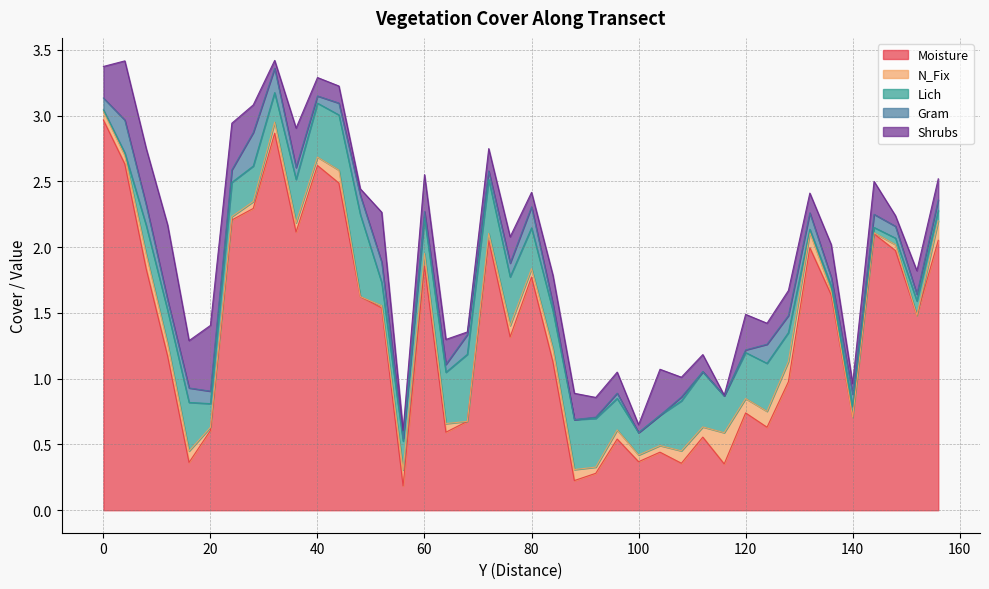

True or false: Moisture and Shrubs cross at least once.

False